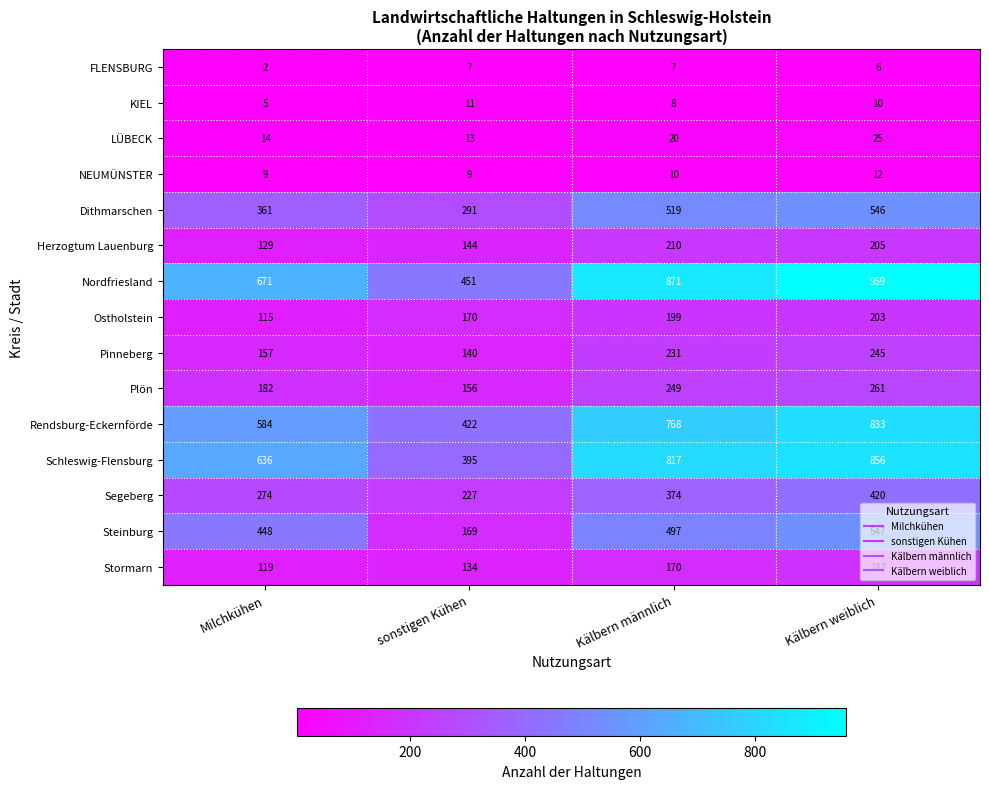

What is the average value of the Herzogtum Lauenburg series?

172